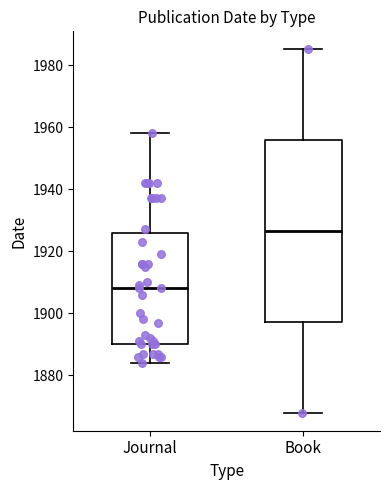

Reading left to right, read every box against the y-axis: the position of its median line, the range the box covers, and the ends of its whiskers. The values are not printed on the chart, so give them approximately, as read against the axis.

Journal: median 1908, box 1890 to 1926, whiskers 1884 to 1958
Book: median 1926, box 1898 to 1956, whiskers 1868 to 1986